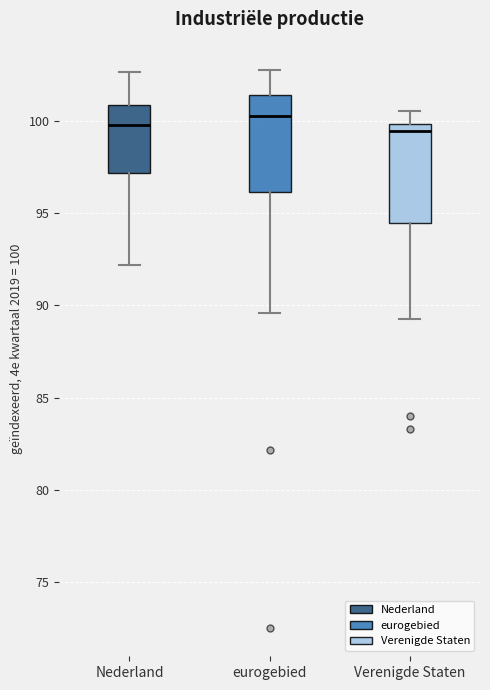

Reading left to right, read every box against the y-axis: the position of its median line, the range the box covers, and the ends of its whiskers. The values are not printed on the chart, so give them approximately, as read against the axis.

Nederland: median 100.0, box 97.0 to 101.0, whiskers 92.0 to 102.5
eurogebied: median 100.0, box 96.0 to 101.5, whiskers 89.5 to 103.0
Verenigde Staten: median 99.5, box 94.5 to 100.0, whiskers 89.5 to 100.5